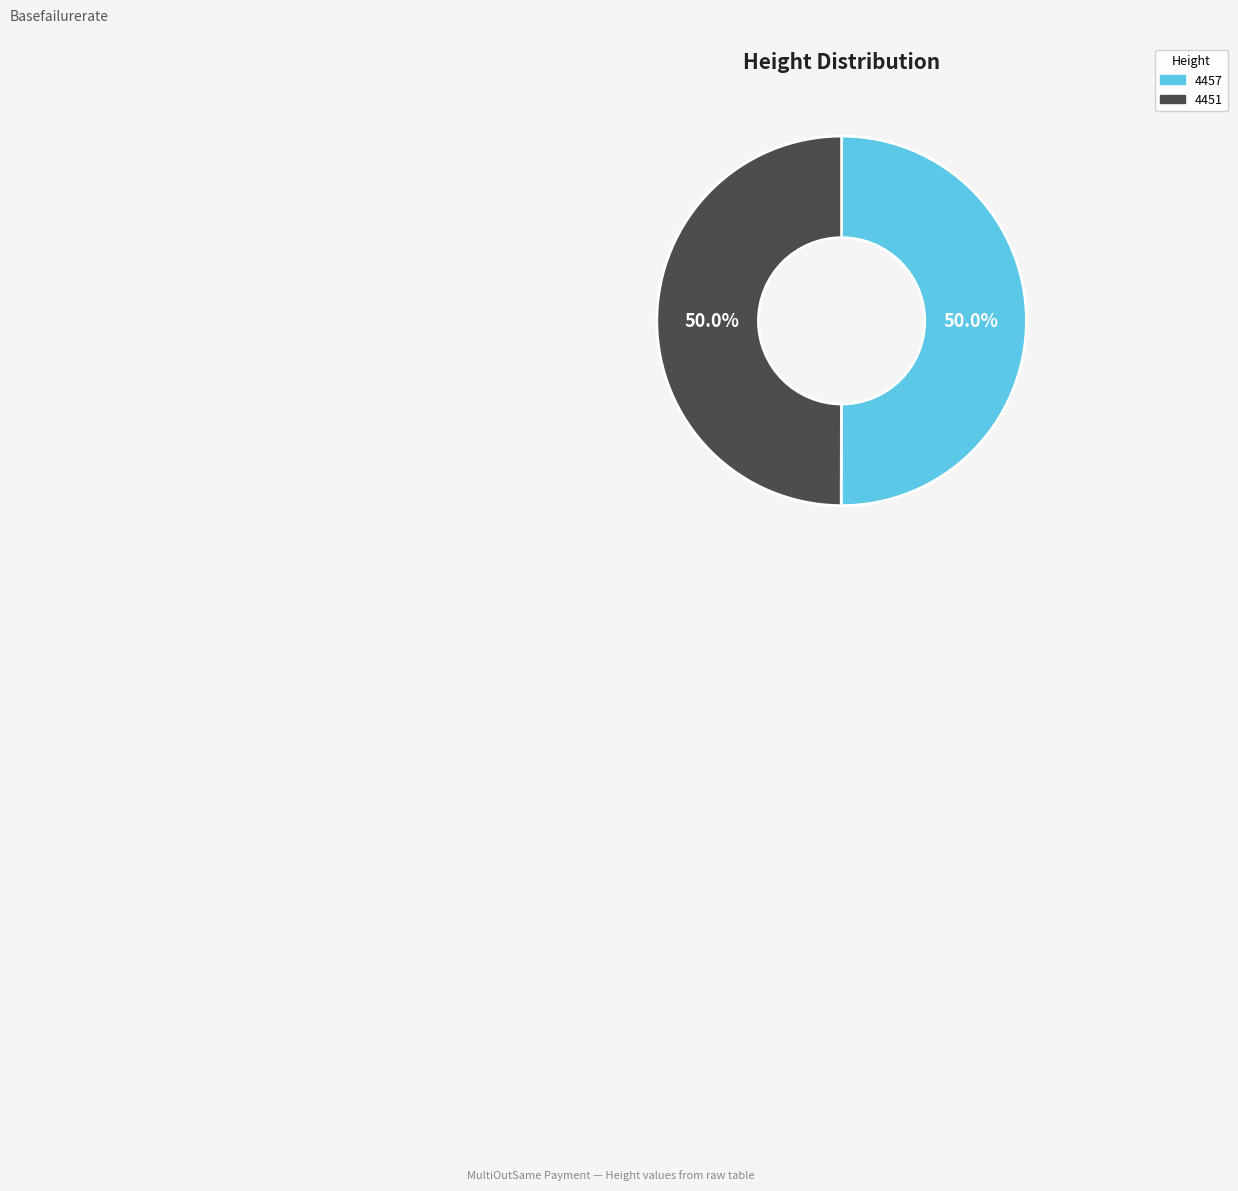

What percentage is NOT represented by 4457?

50.0%